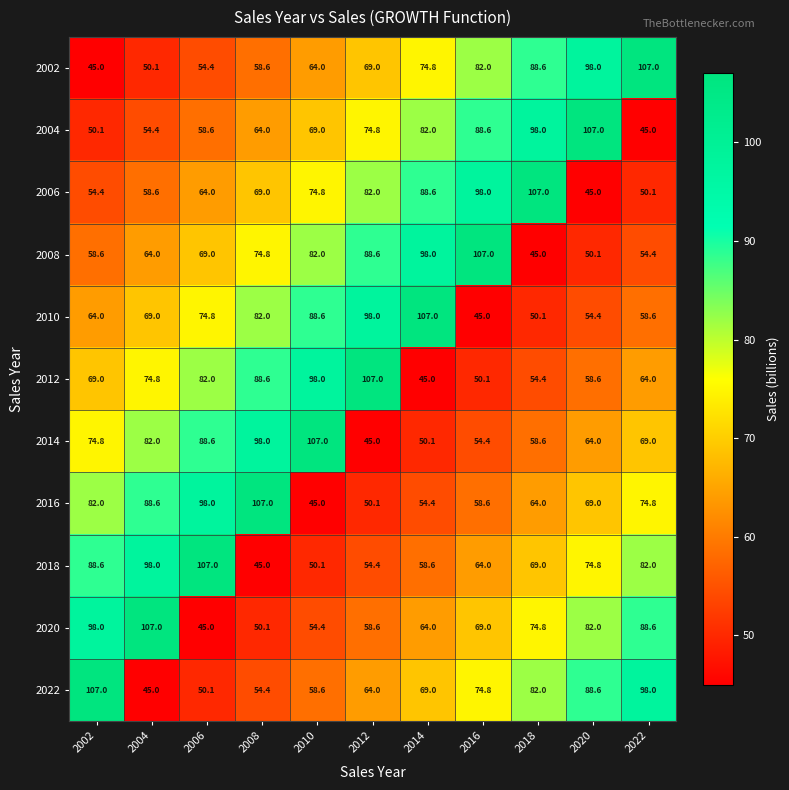

The 2008 series shows 57.4 at 2012. True or false?

False